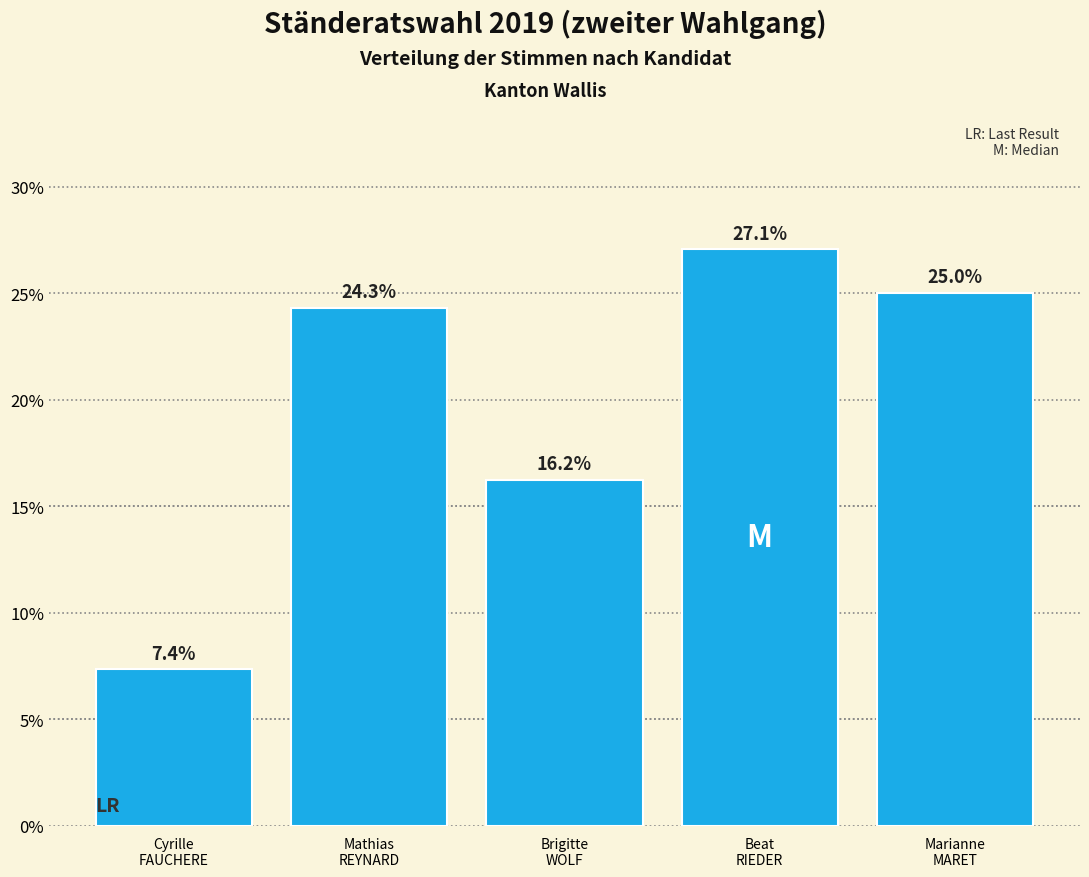

Reading right to left, transcribe all the data shown in this chart.

25.0	27.1	16.2	24.3	7.4